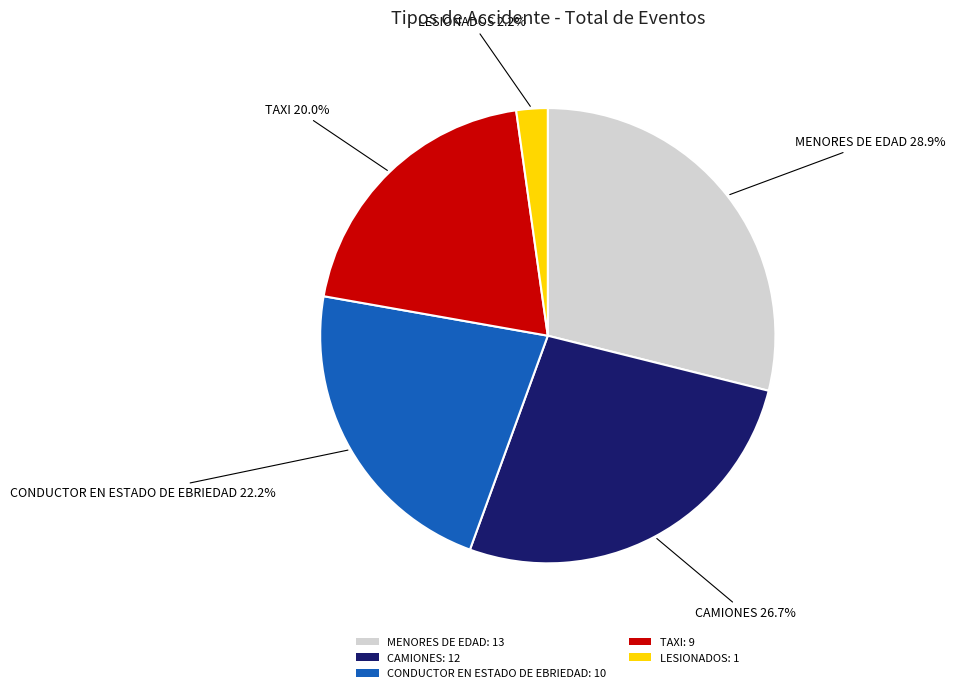

To the nearest percent, what is the combined percentage of TAXI and MENORES DE EDAD?

49%